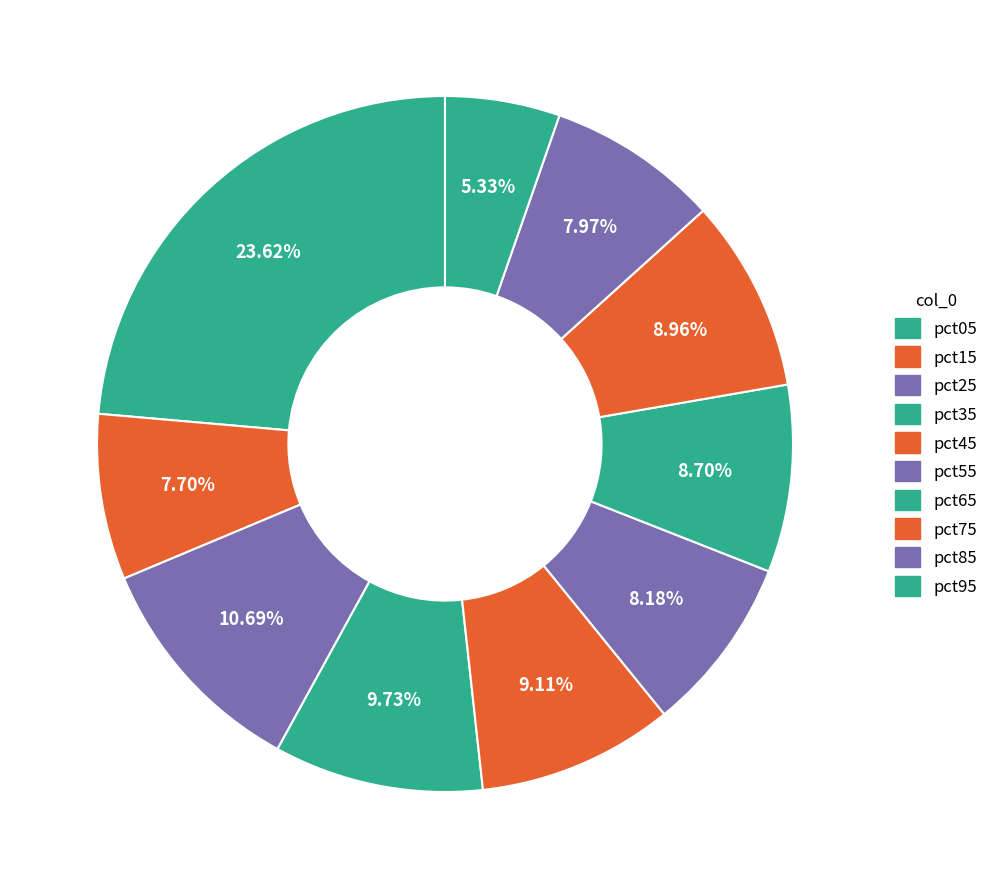

What percentage is NOT represented by pct15?

92.3%